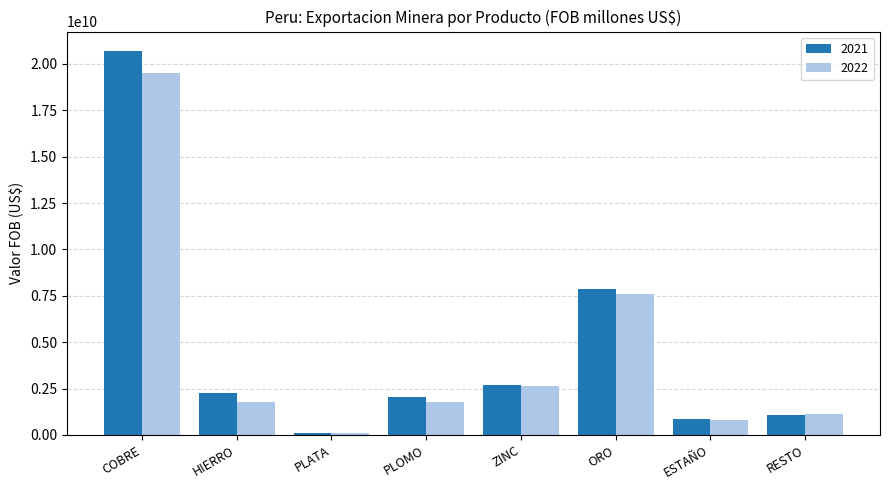

What is the difference between the 2021 values at ZINC and PLATA?

2568277268.9